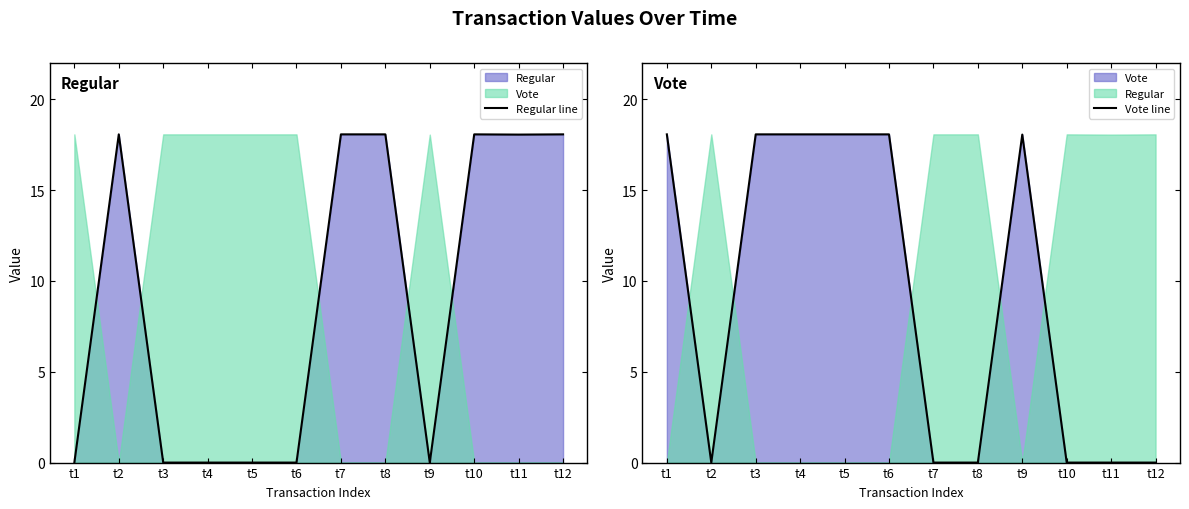

Which series has the largest range (max minus min)?

Regular line